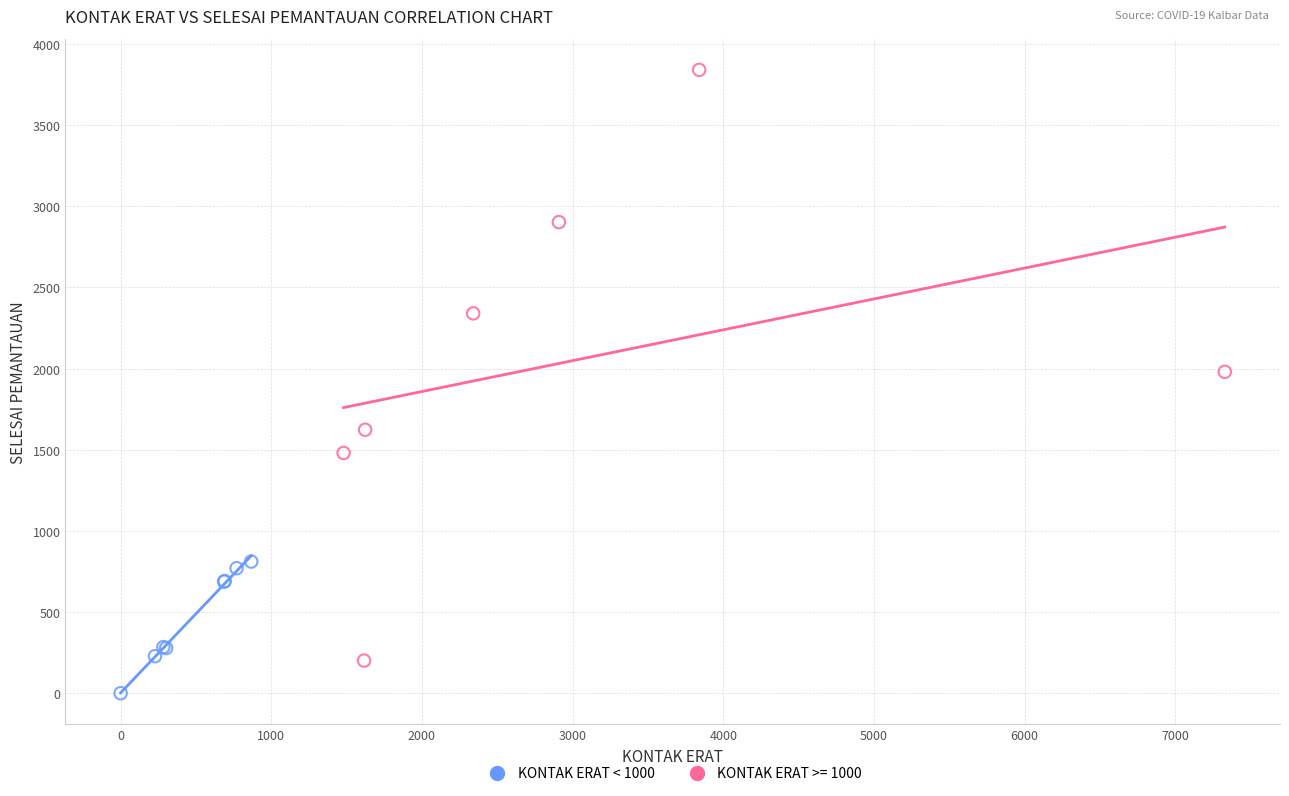

Which series contains the lowest Y value?

KONTAK ERAT < 1000